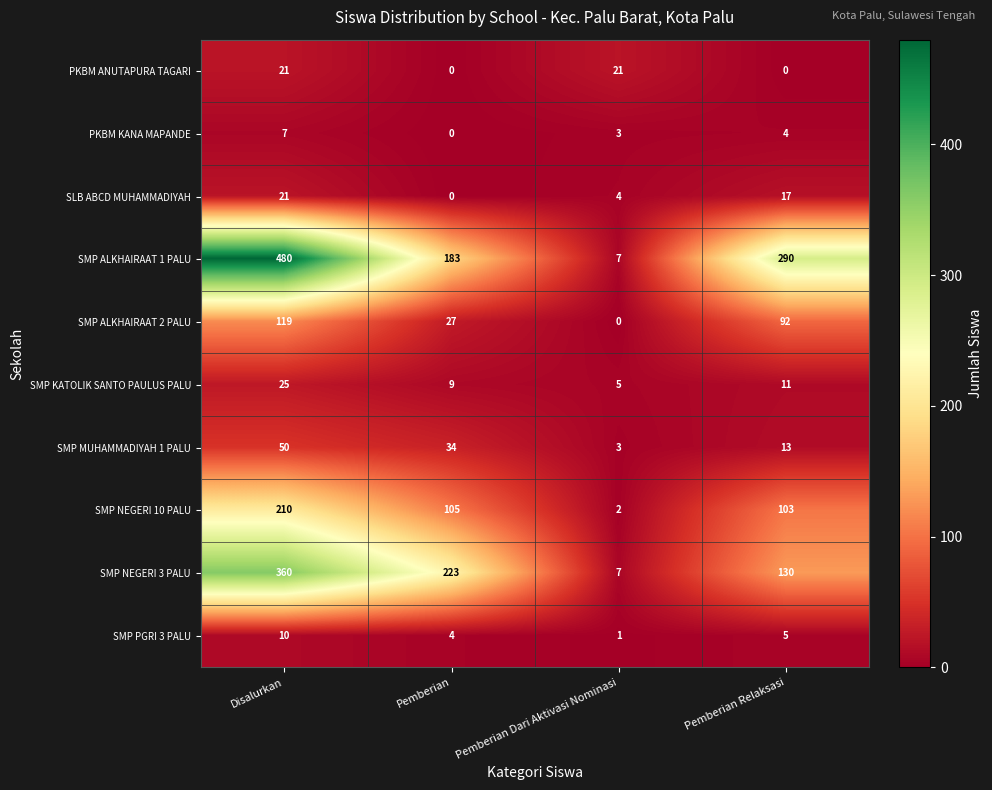

Count the SMP ALKHAIRAAT 2 PALU values in the range 27 to 119.

3